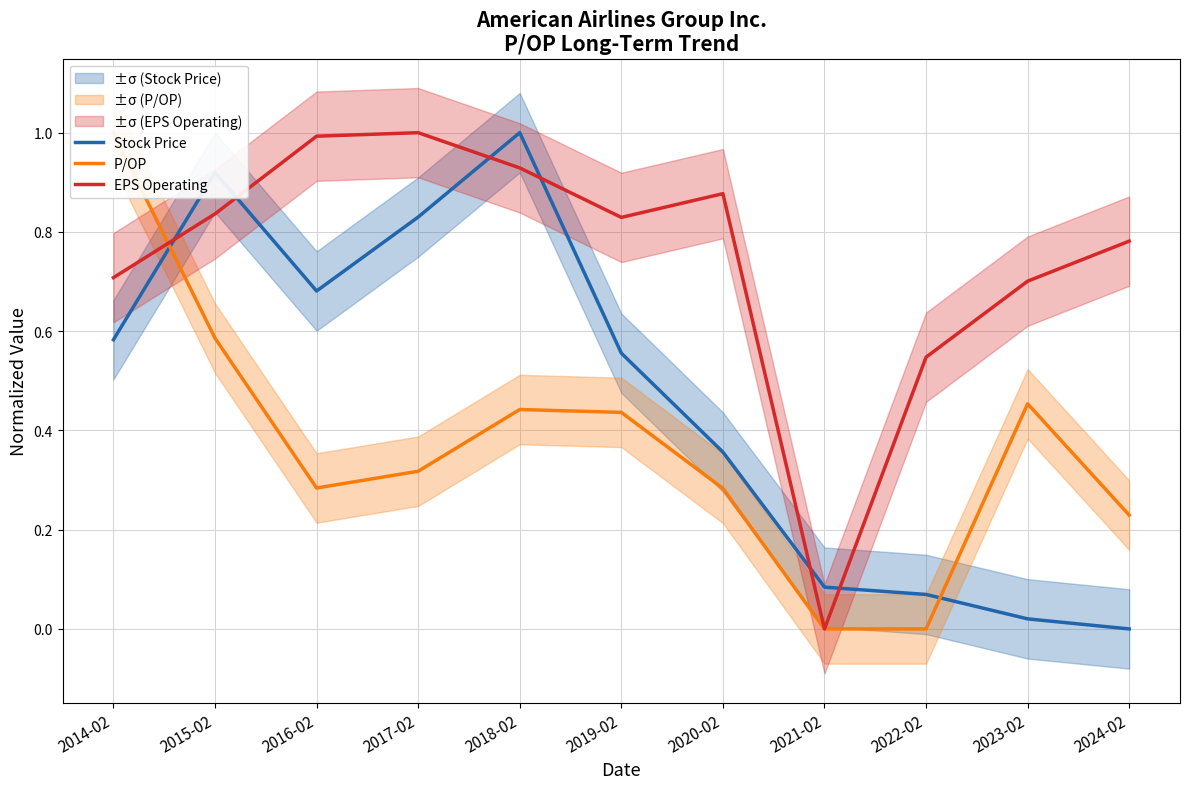

What is the difference between the second highest and second lowest values in the P/OP series?

0.6